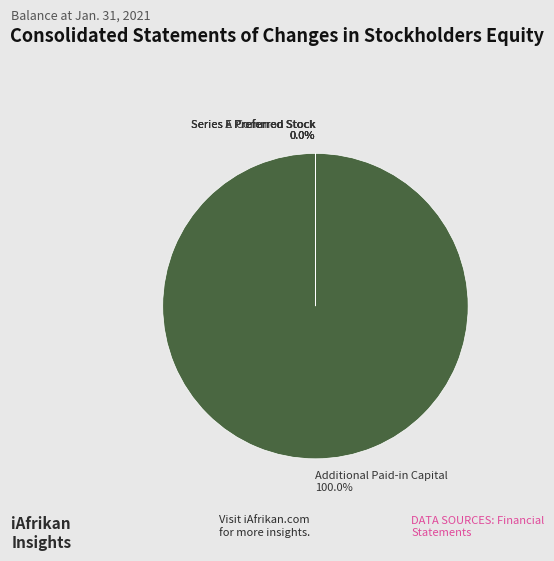

Which category has the biggest portion of the pie?

Additional Paid-in Capital